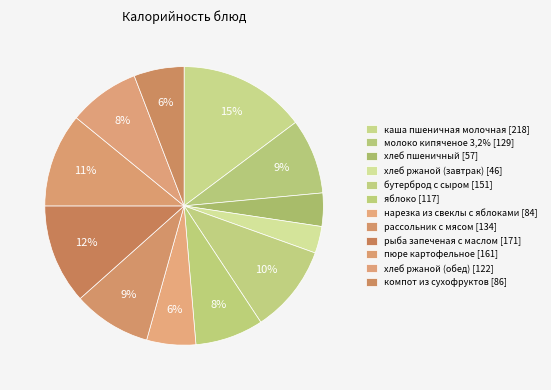

What percentage is the бутерброд с сыром slice, to the nearest percent?

10%